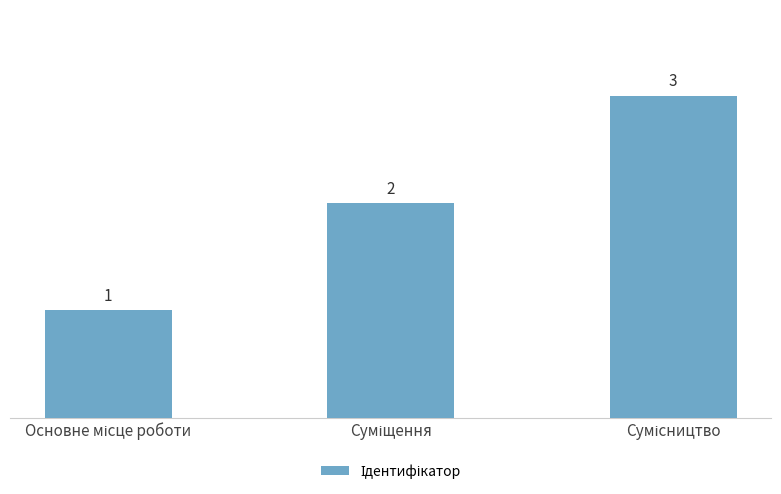

What is the sum of all values?

6